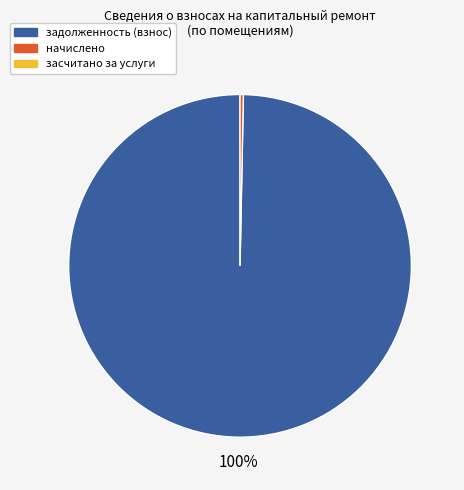

Is there any slice that represents more than half of the pie?

Yes